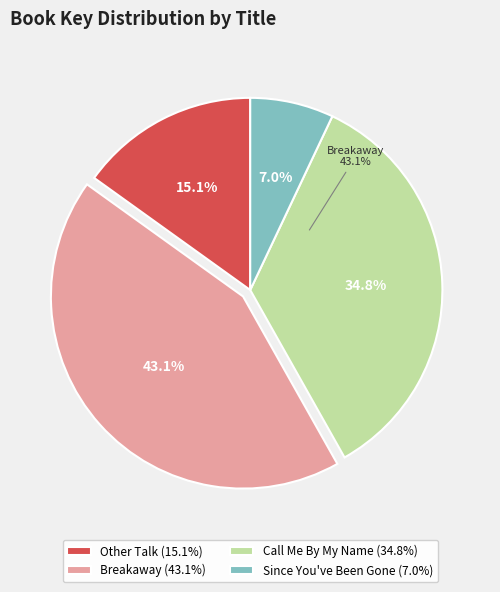

How many slices are in this pie chart?

4